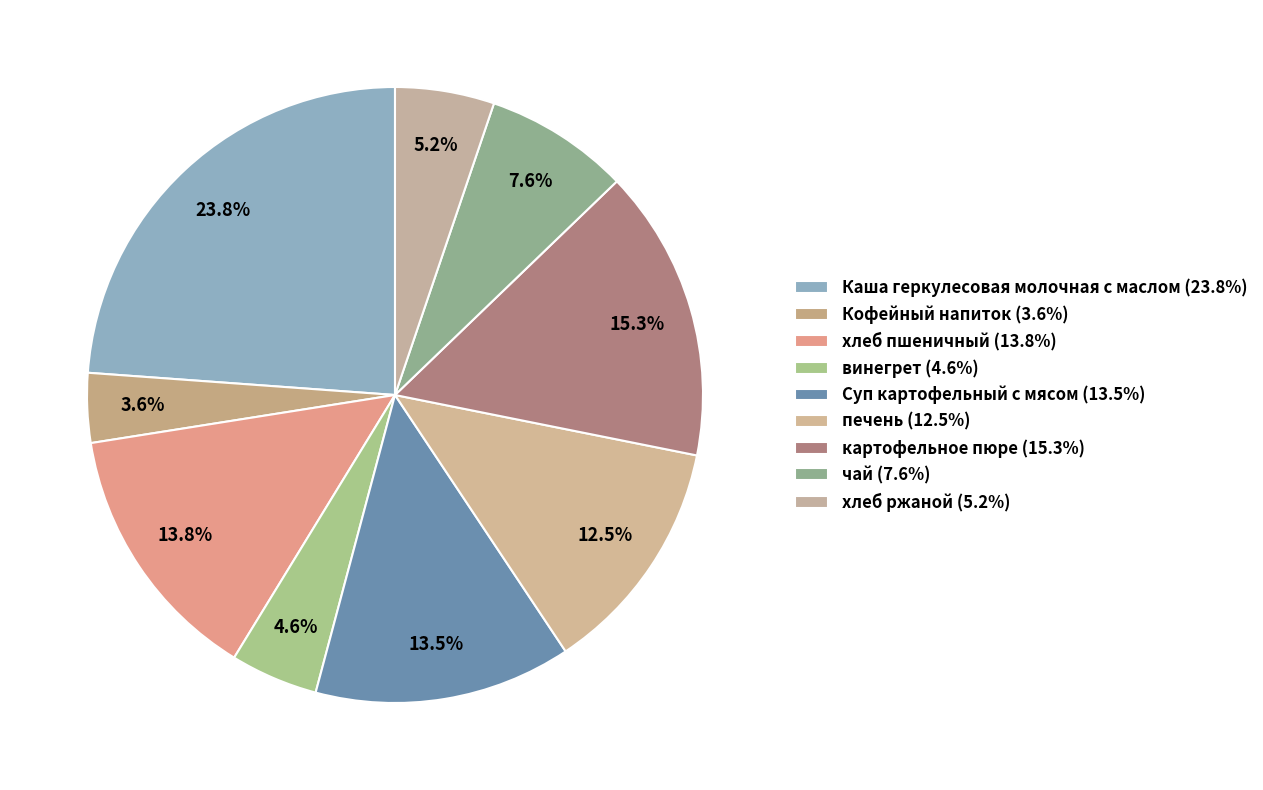

Approximately how many times larger is the value at Суп картофельный с мясом compared to Кофейный напиток?

3.7